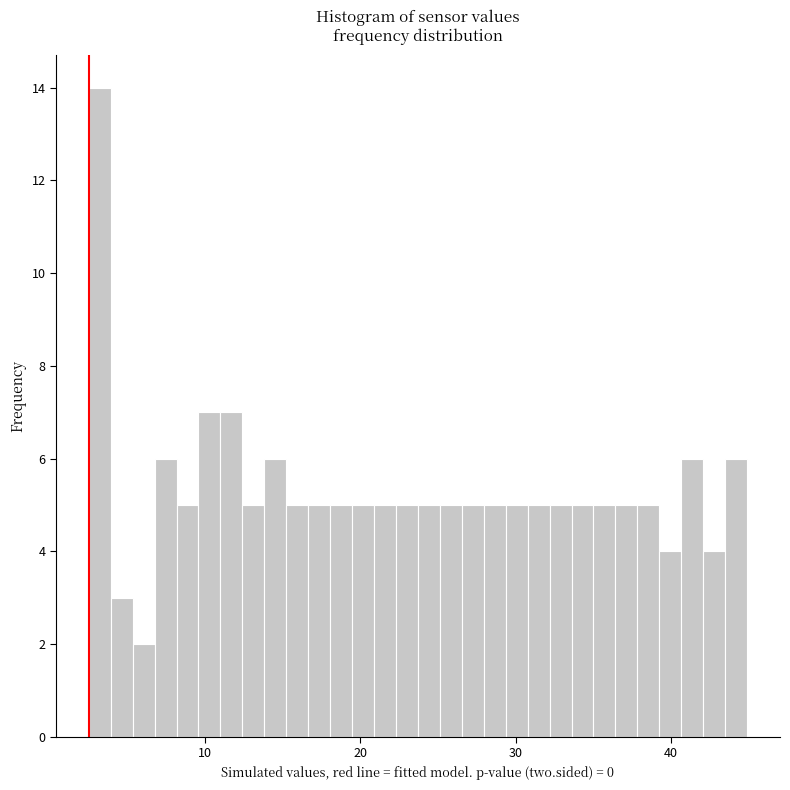

Read against the x-axis, roughly where is the centre of the tallest bar?

3